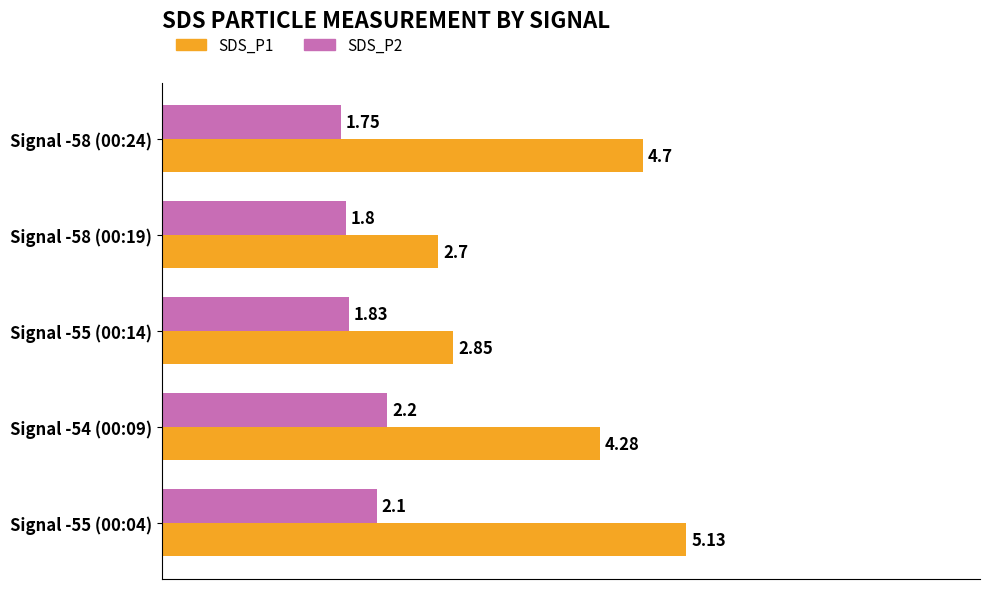

Which series changed the most between Signal -55 (00:04) and Signal -55 (00:14)?

SDS_P1